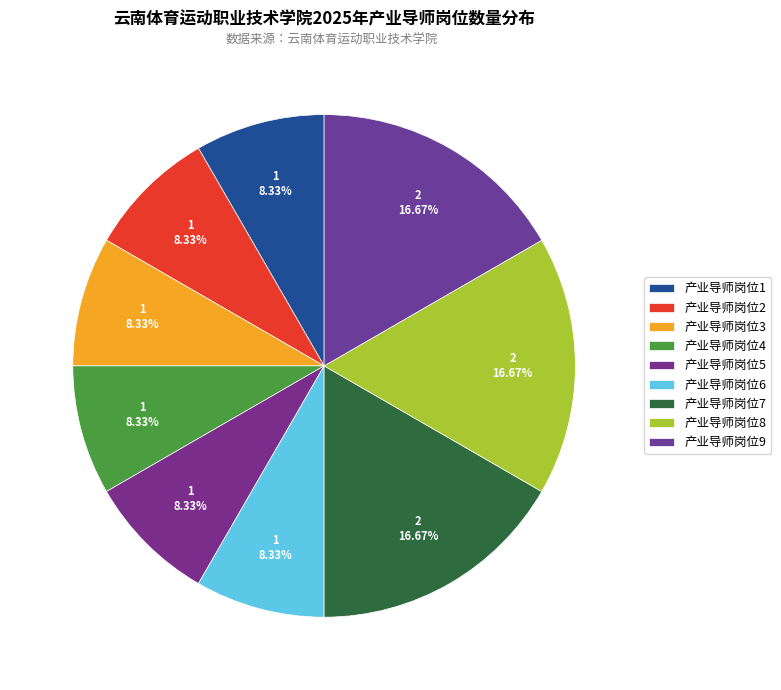

To the nearest percent, what portion does 产业导师岗位8 represent?

17%